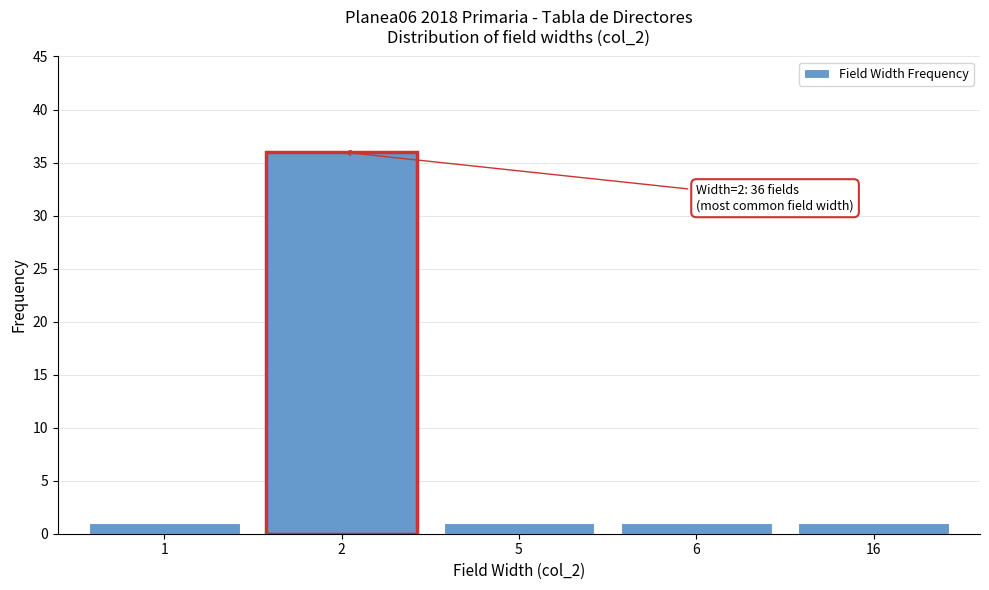

Reading left to right, extract all data points from this chart.

1=1	2=36	5=1	6=1	16=1